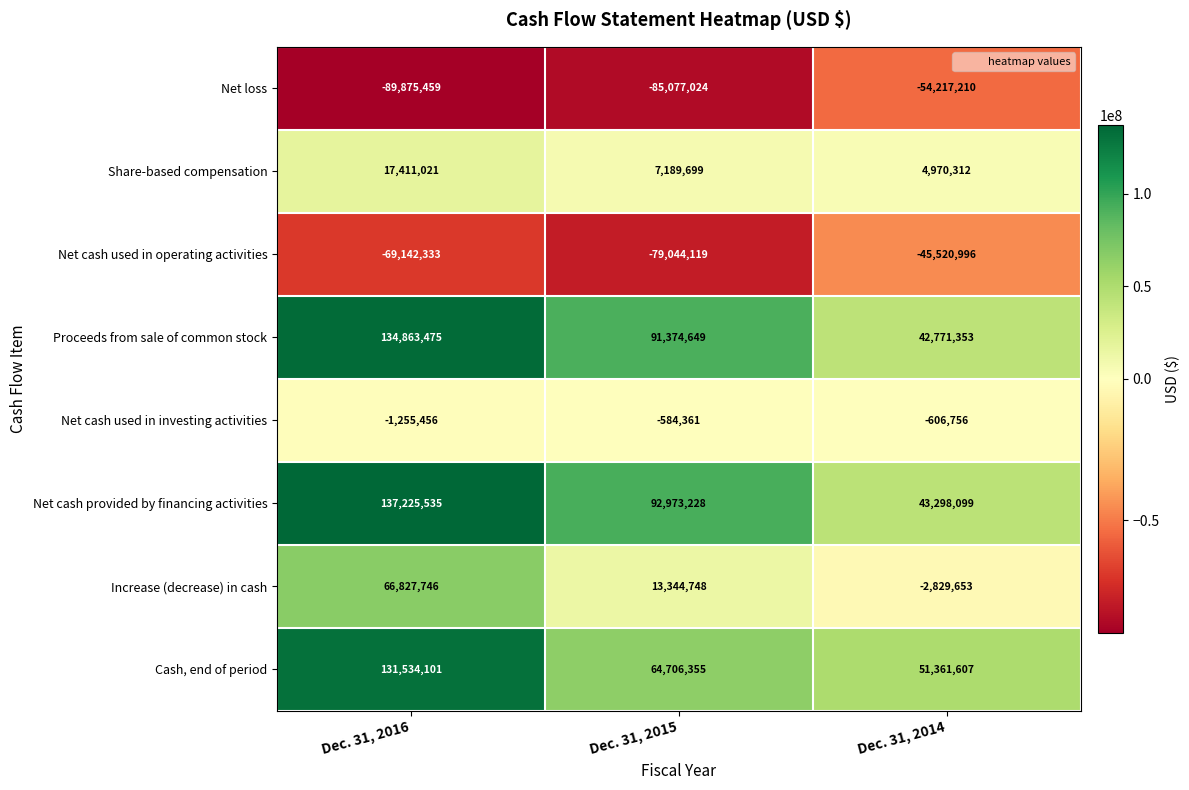

The Net loss series shows -85077024 at Dec. 31, 2015. True or false?

True